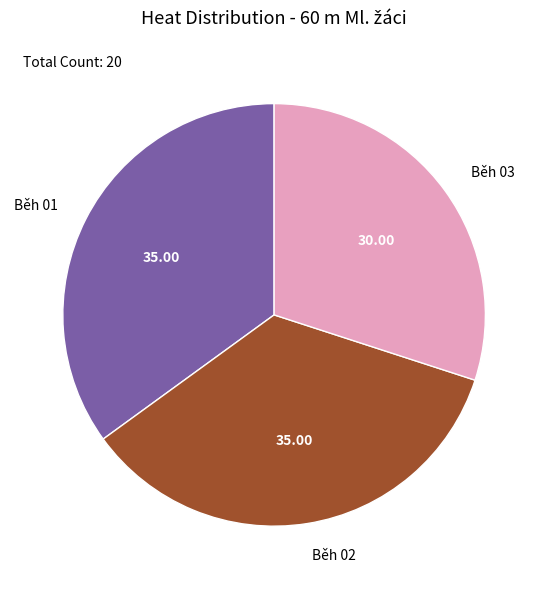

Does any single category account for the majority?

No